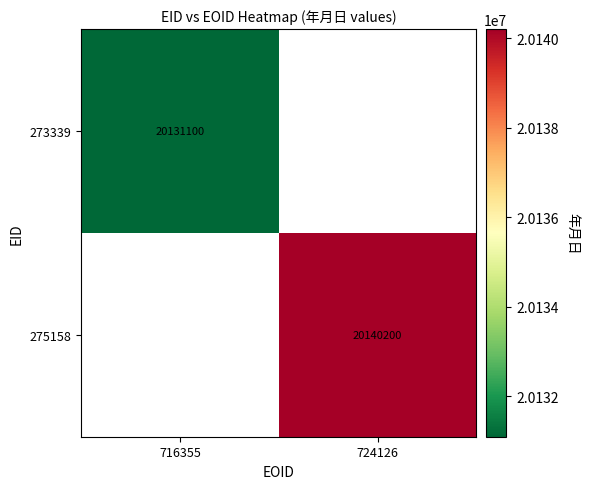

Is the value of 275158 at 724126 greater than the value of 273339 at 716355?

Yes